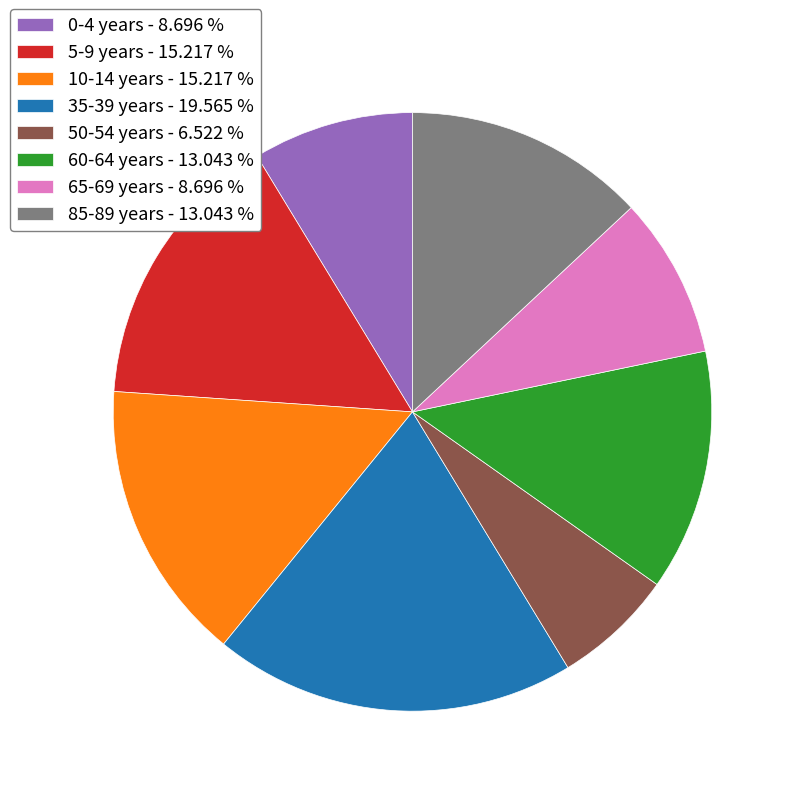

Does 0-4 years account for over 50% of the chart?

No